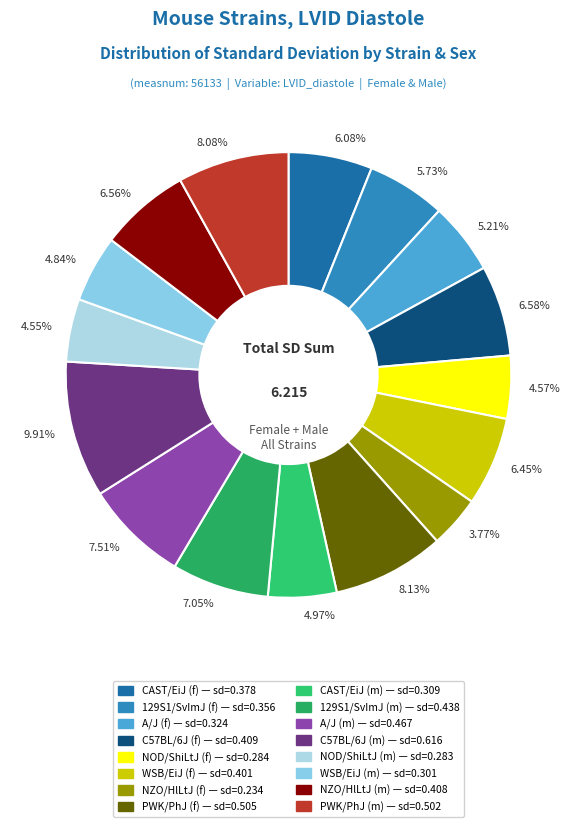

Combined, do 7.05% and 7.51% account for over 50%?

No